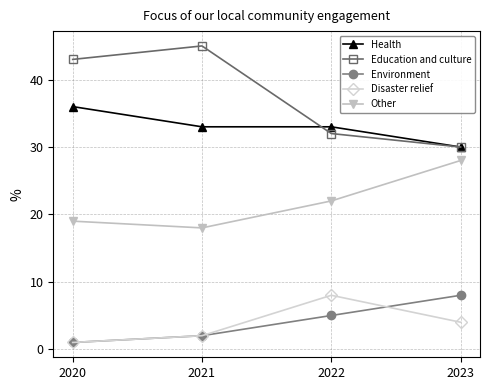

How many data points does each series have?

4